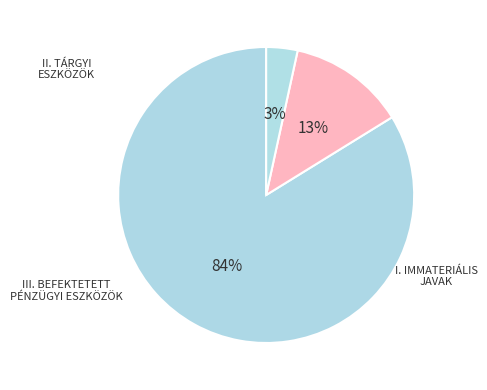

What percentage do III. BEFEKTETETT PÉNZÜGYI ESZKÖZÖK and II. TÁRGYI ESZKÖZÖK together represent?

87.2%